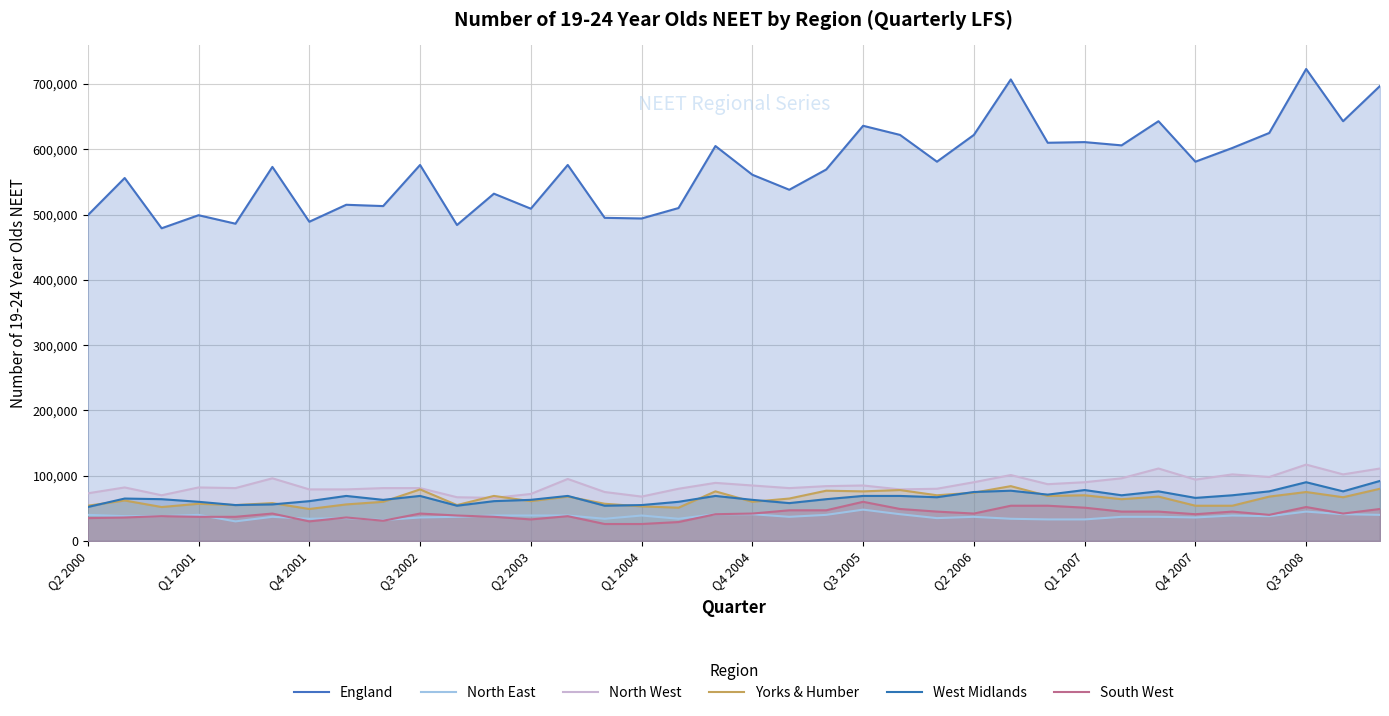

Is the value of Yorks & Humber at 31 greater than the value of West Midlands at 32?

No